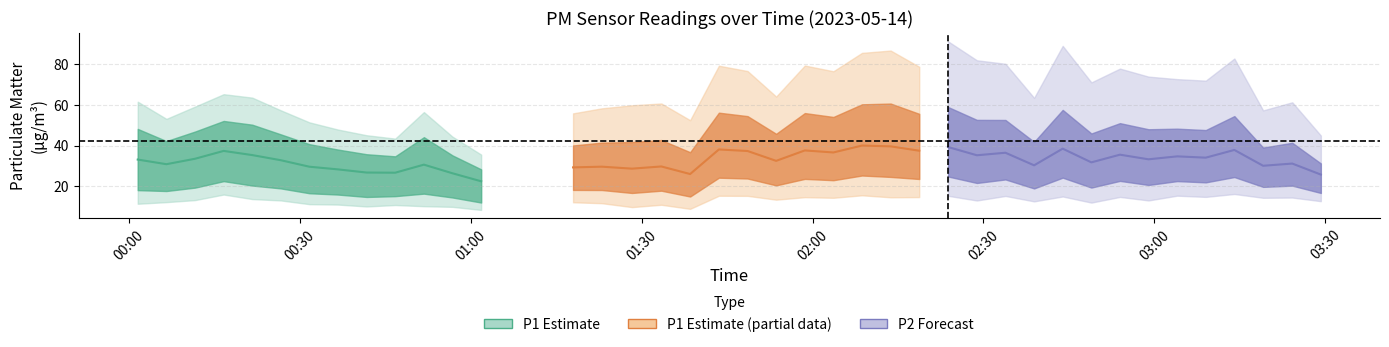

Which series has the largest total across all categories?

P1